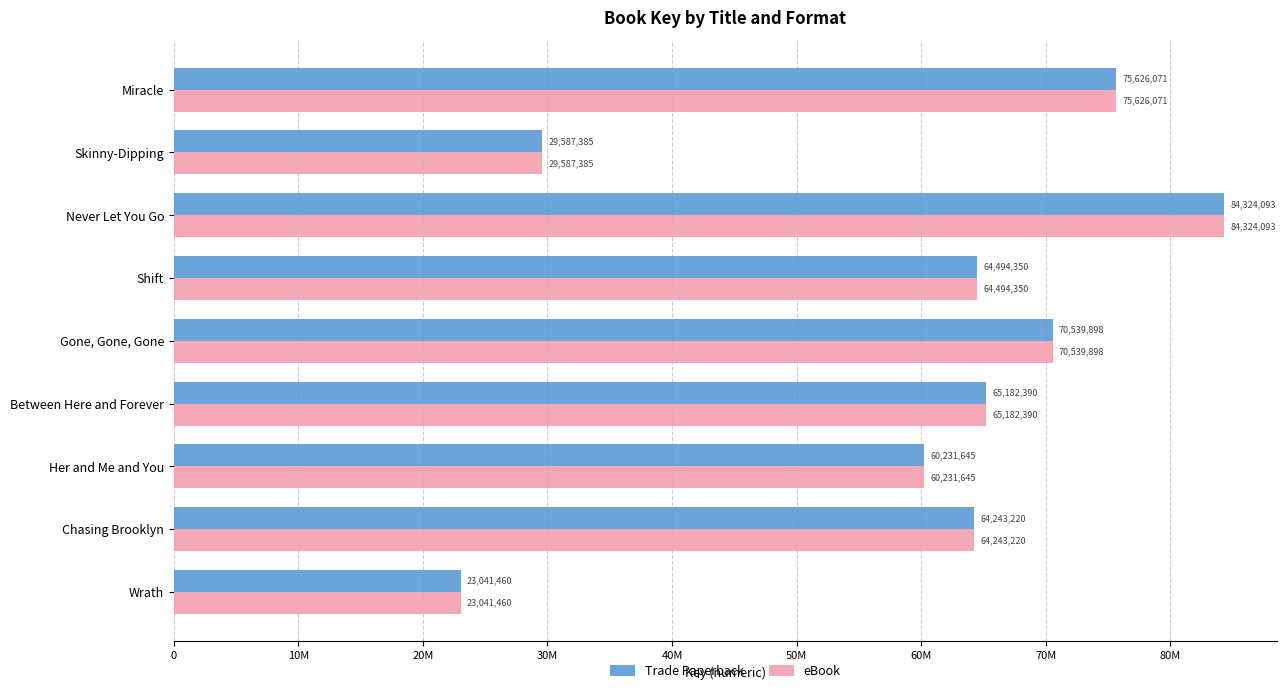

What are all the series names shown in the legend?

Trade Paperback, eBook